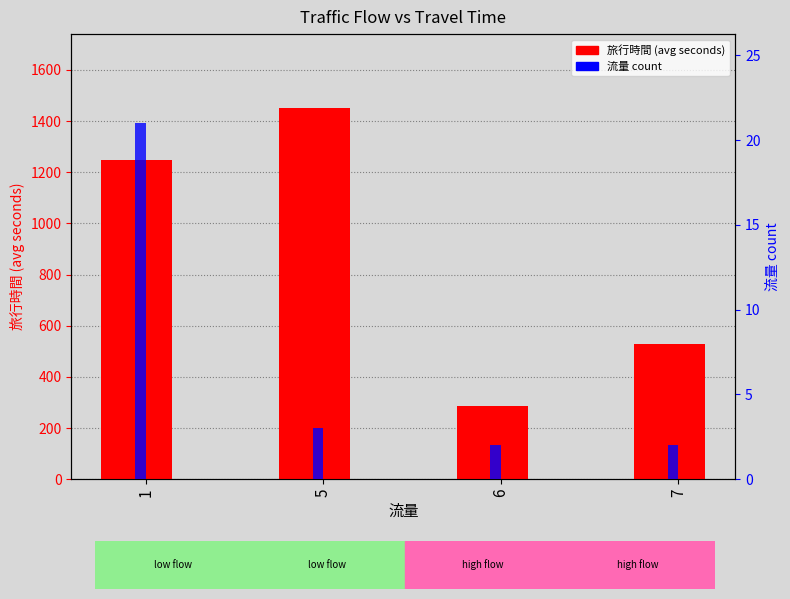

At which category does the chart reach its peak across all series?

5